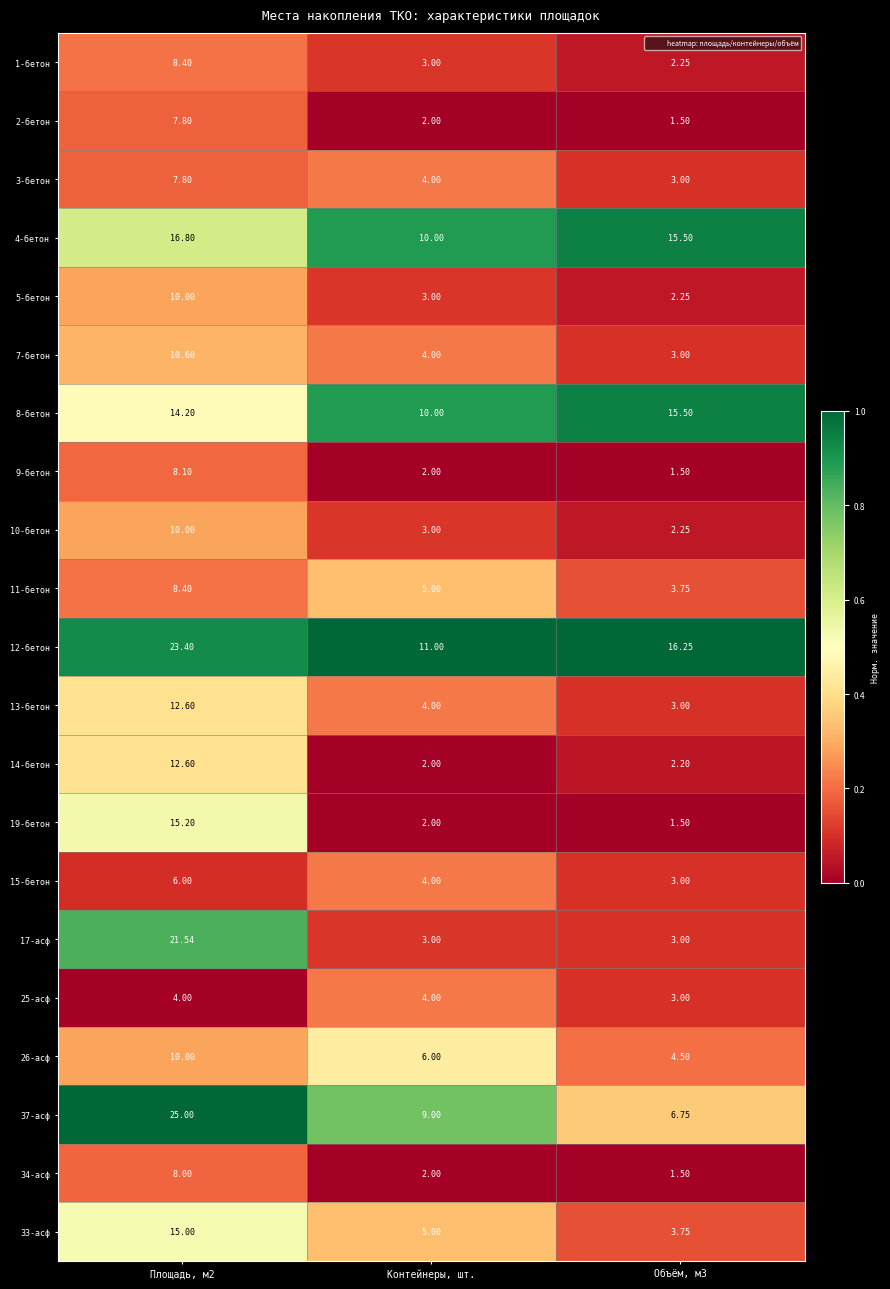

Is the value of 26-асф at Площадь, м2 greater than the value of 1-бетон at Площадь, м2?

Yes